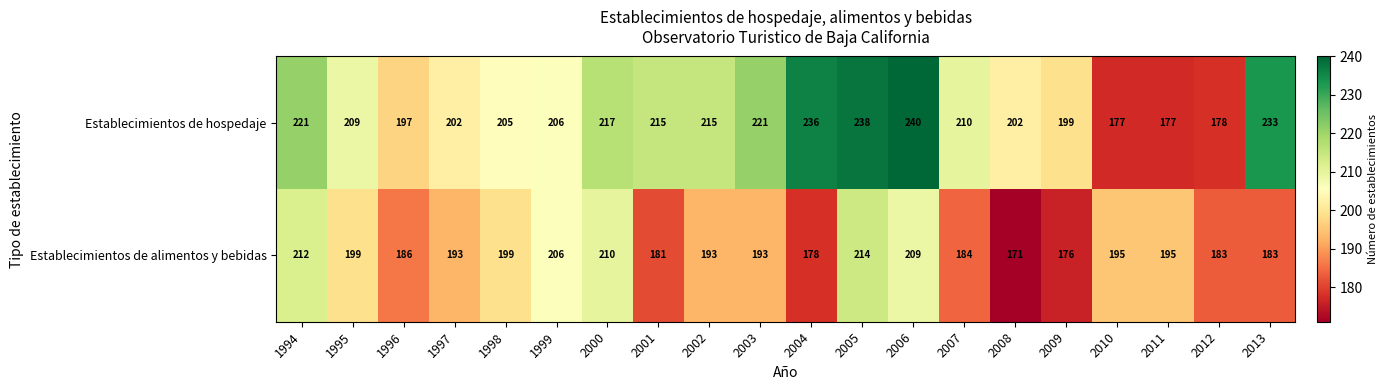

At 2000, list the series in order from largest to smallest.

Establecimientos de hospedaje, Establecimientos de alimentos y bebidas